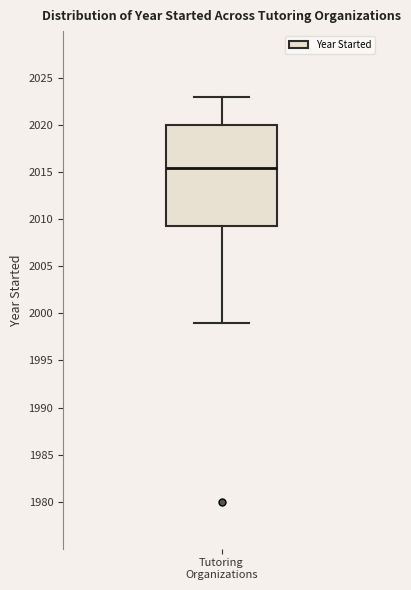

Where does the lower whisker of the box for Tutoring Organizations end on the y-axis? The values are not printed on the chart, so give them approximately, as read against the axis.

1999.0